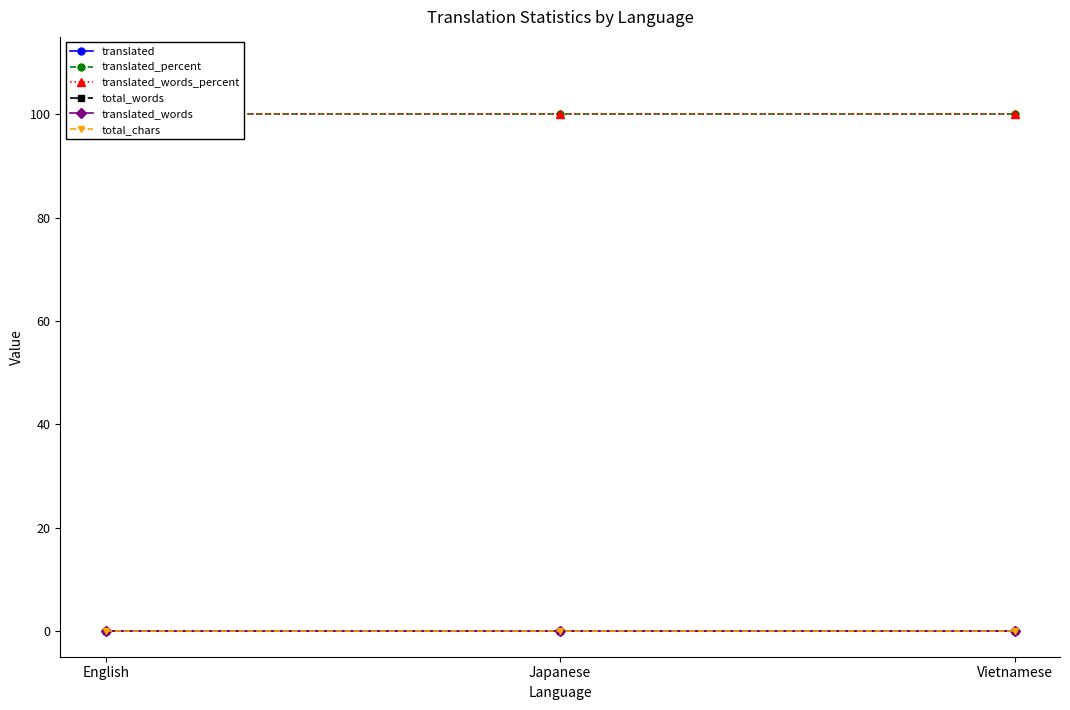

True or false: total_chars has a value of 0 at Japanese.

True